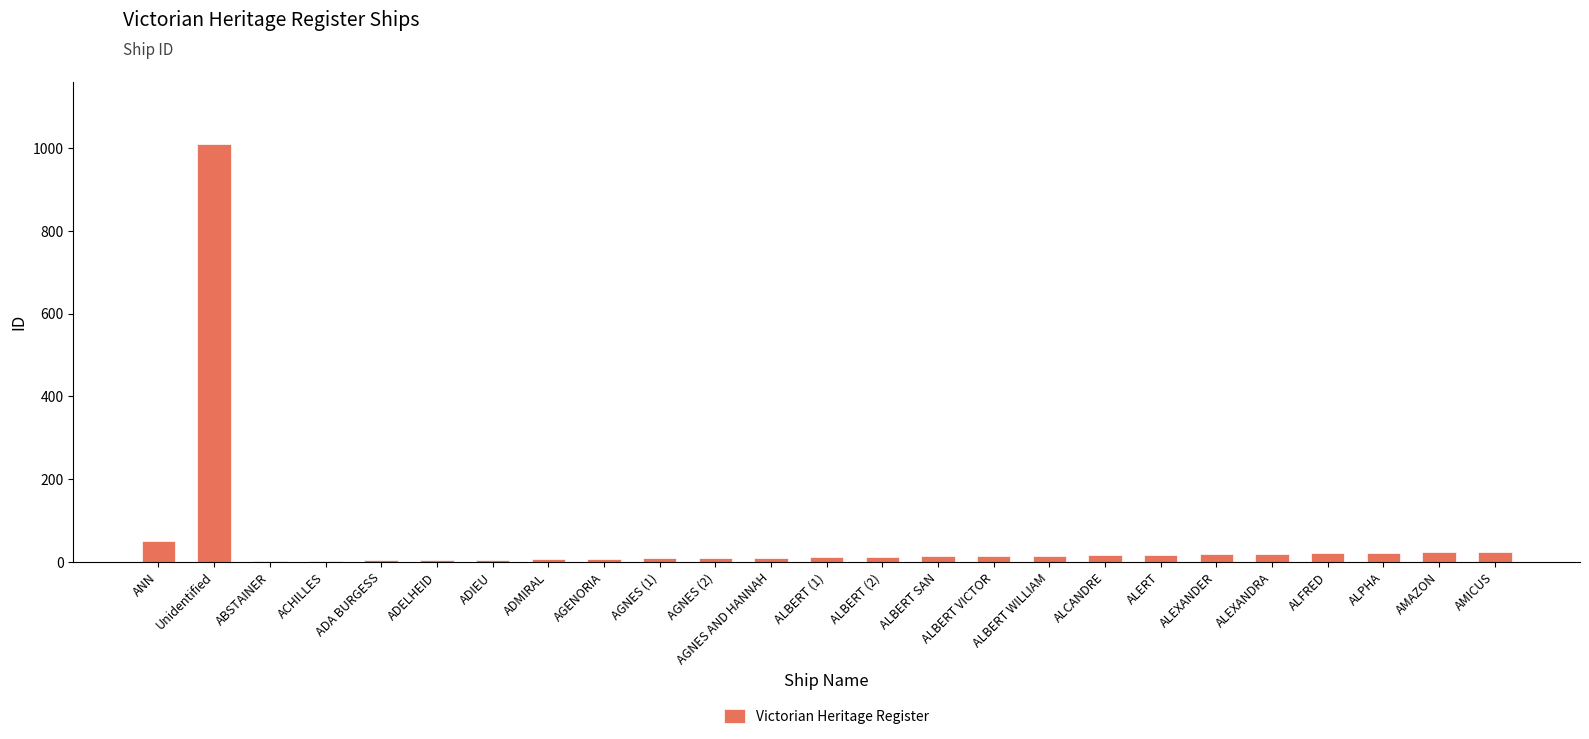

What is the greatest value displayed?

1009